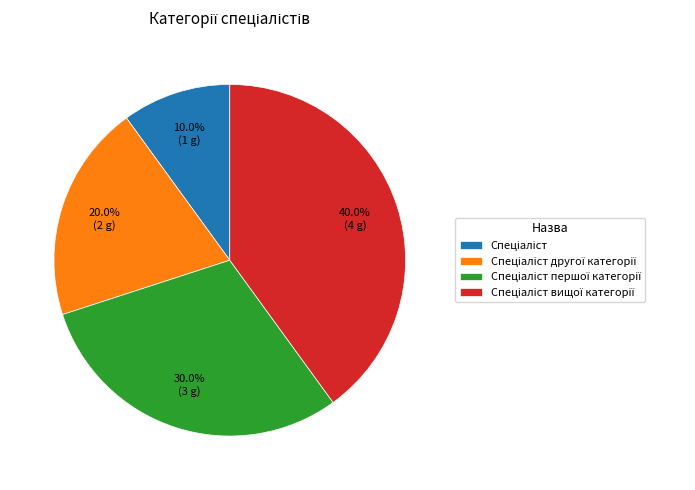

Does any single category account for the majority?

No